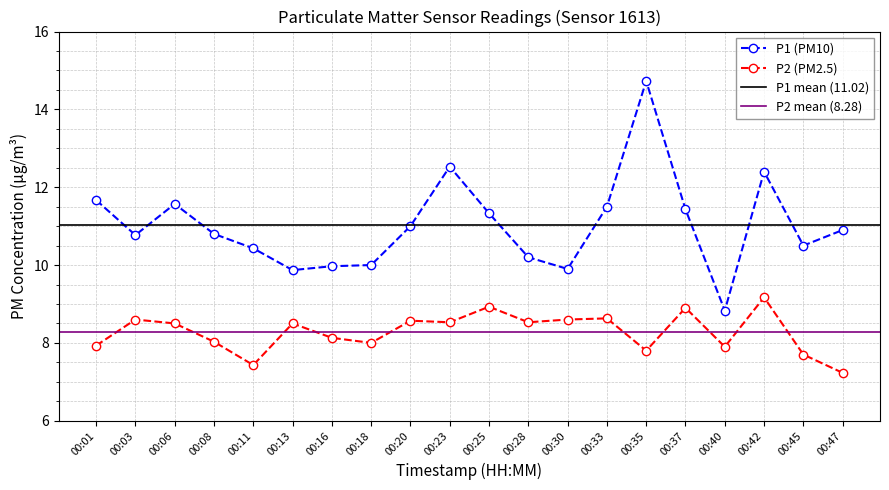

What is the value of the P2 (PM2.5) point at the 7th from the left?

8.1